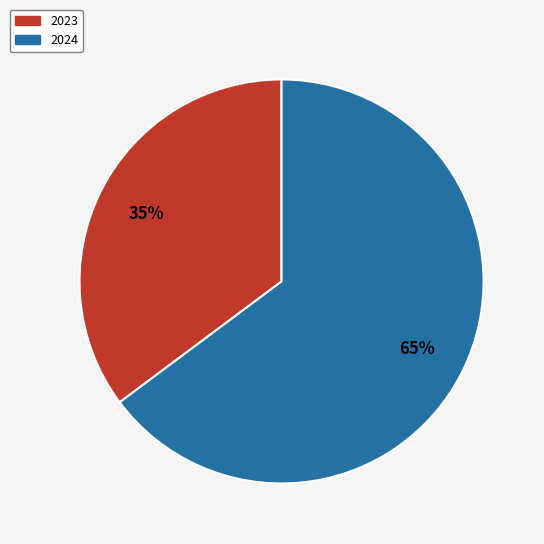

How many segments does this pie chart have?

2